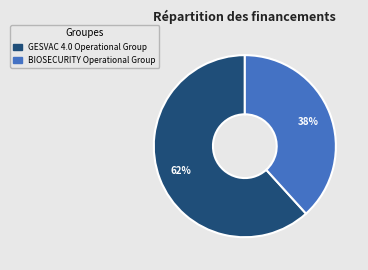

How many segments does this pie chart have?

2